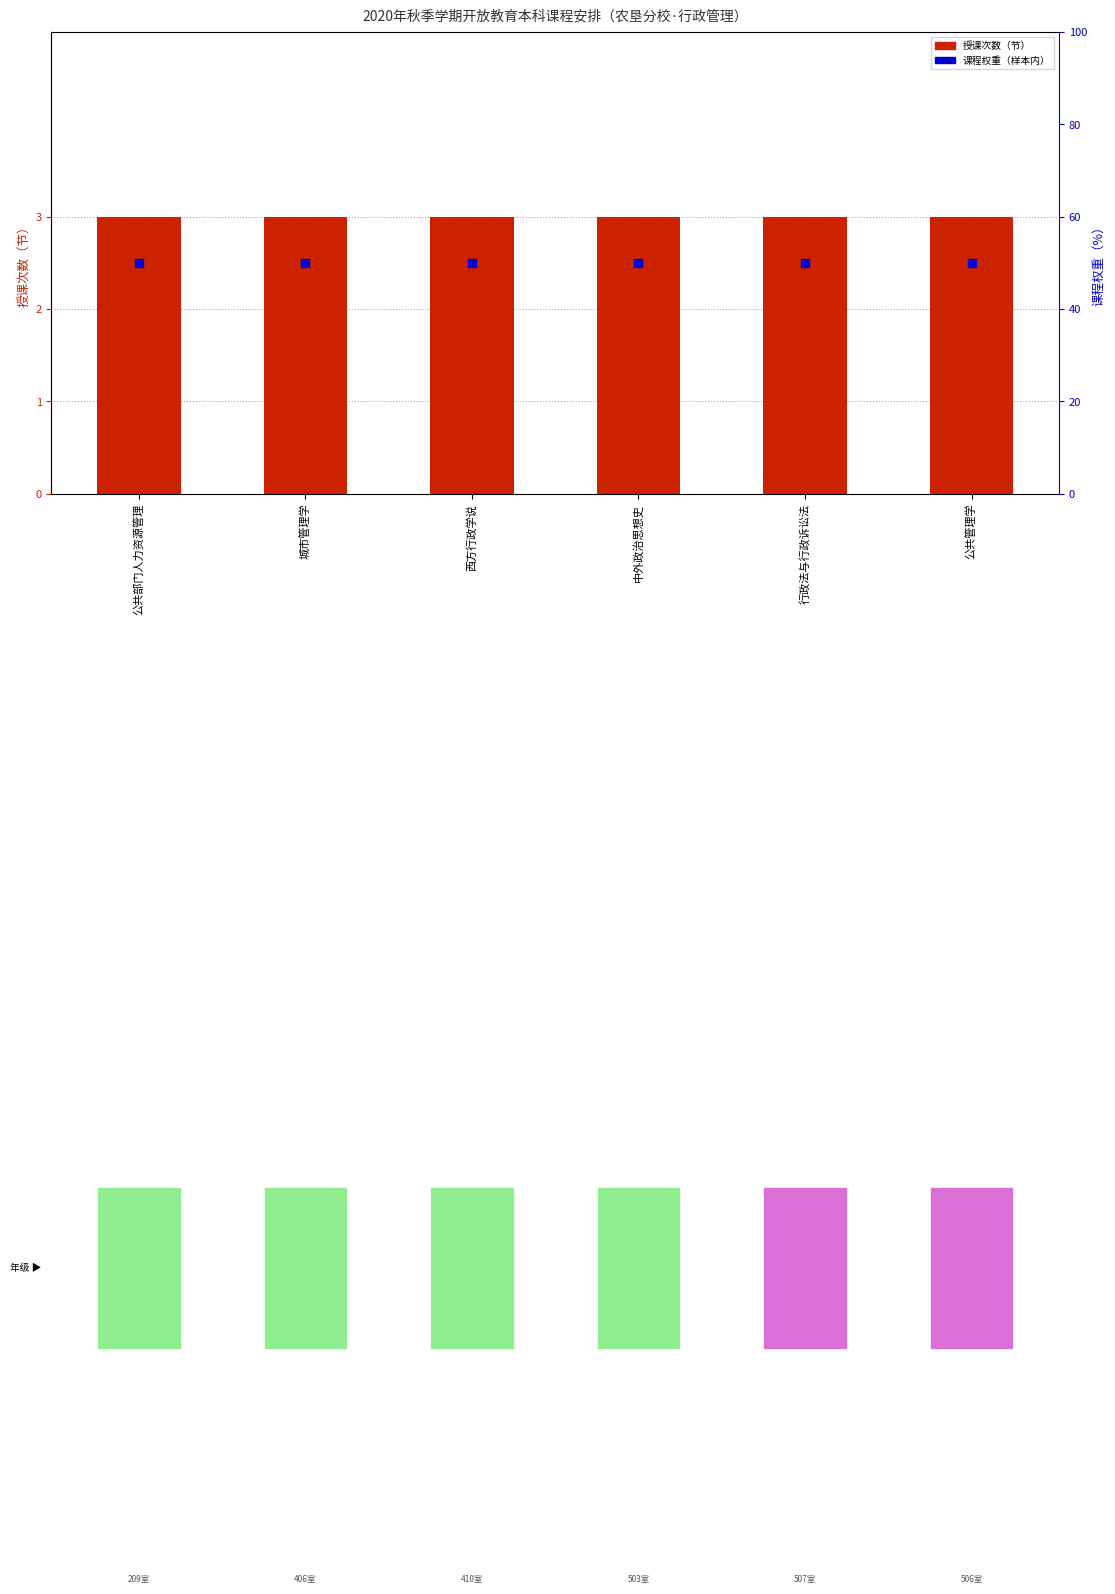

Which series contains the highest Y value?

课程均等分布